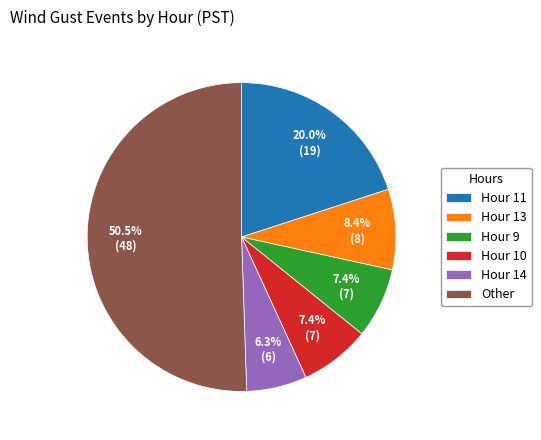

Is there a majority slice in this chart?

Yes